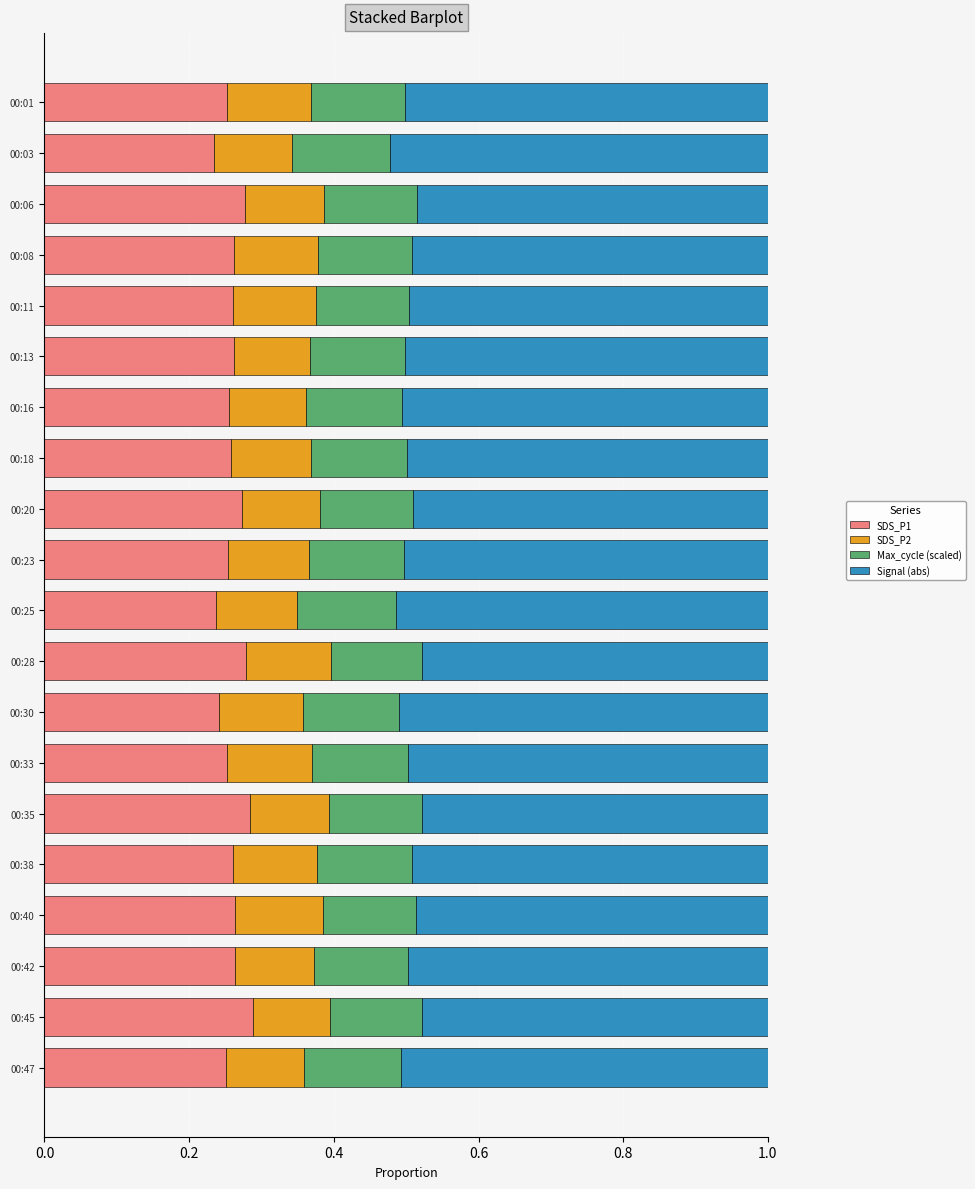

How many SDS_P1 values are between 0 and 1?

20